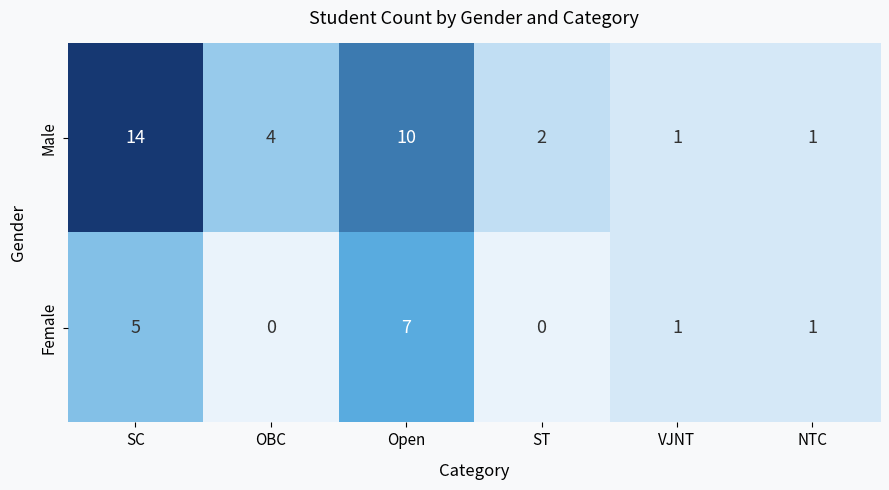

List the series in order of their overall mean, lowest first.

Female, Male